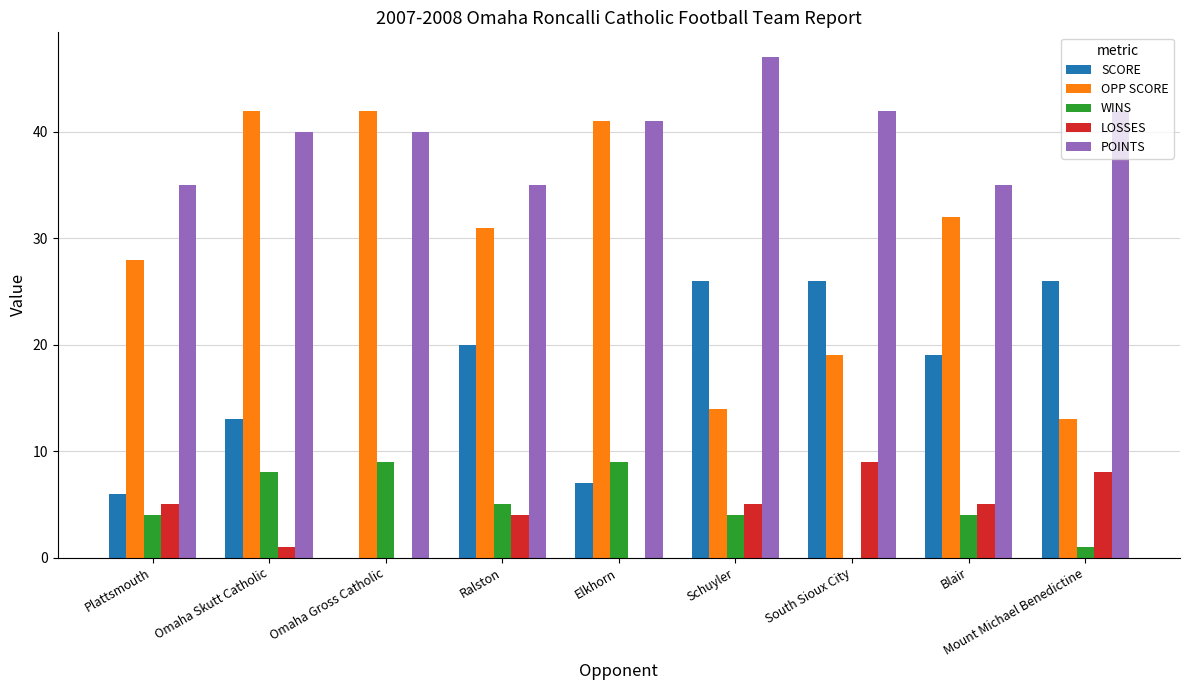

How many data points does each series have?

9